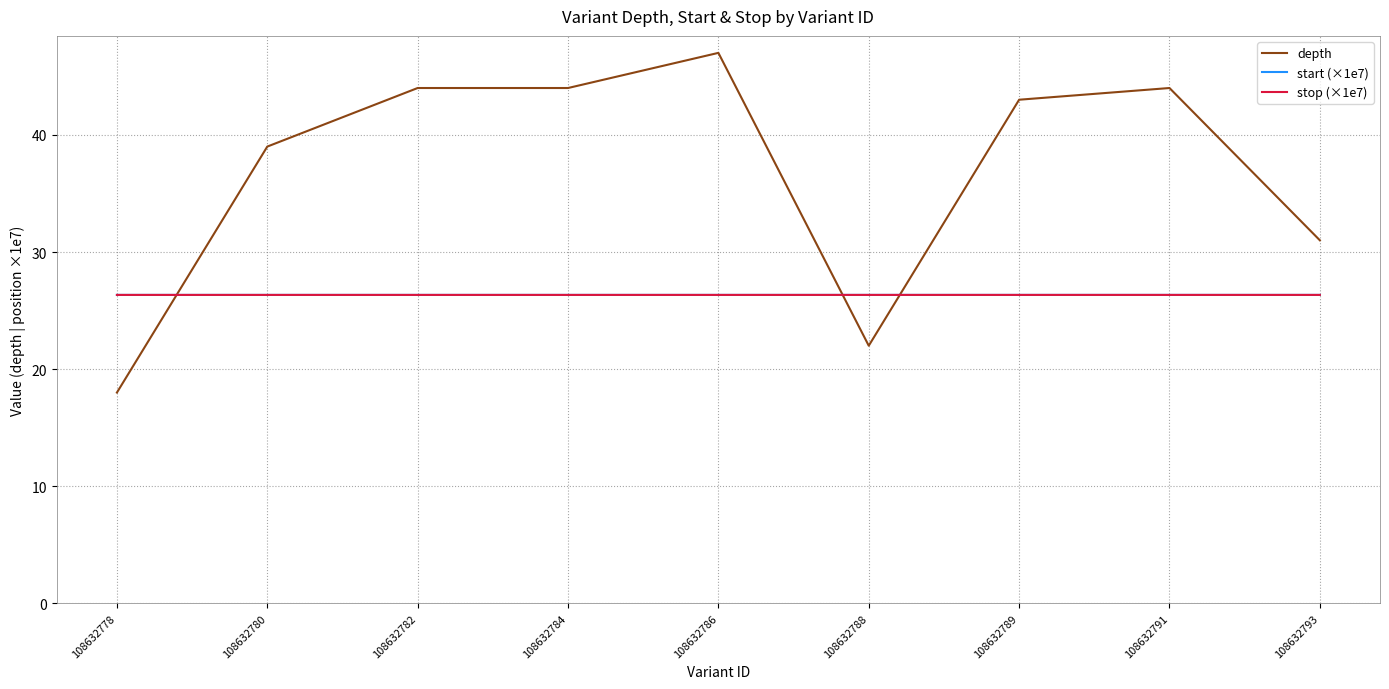

What value does the start (×1e7) series have at 108632793?

26.3